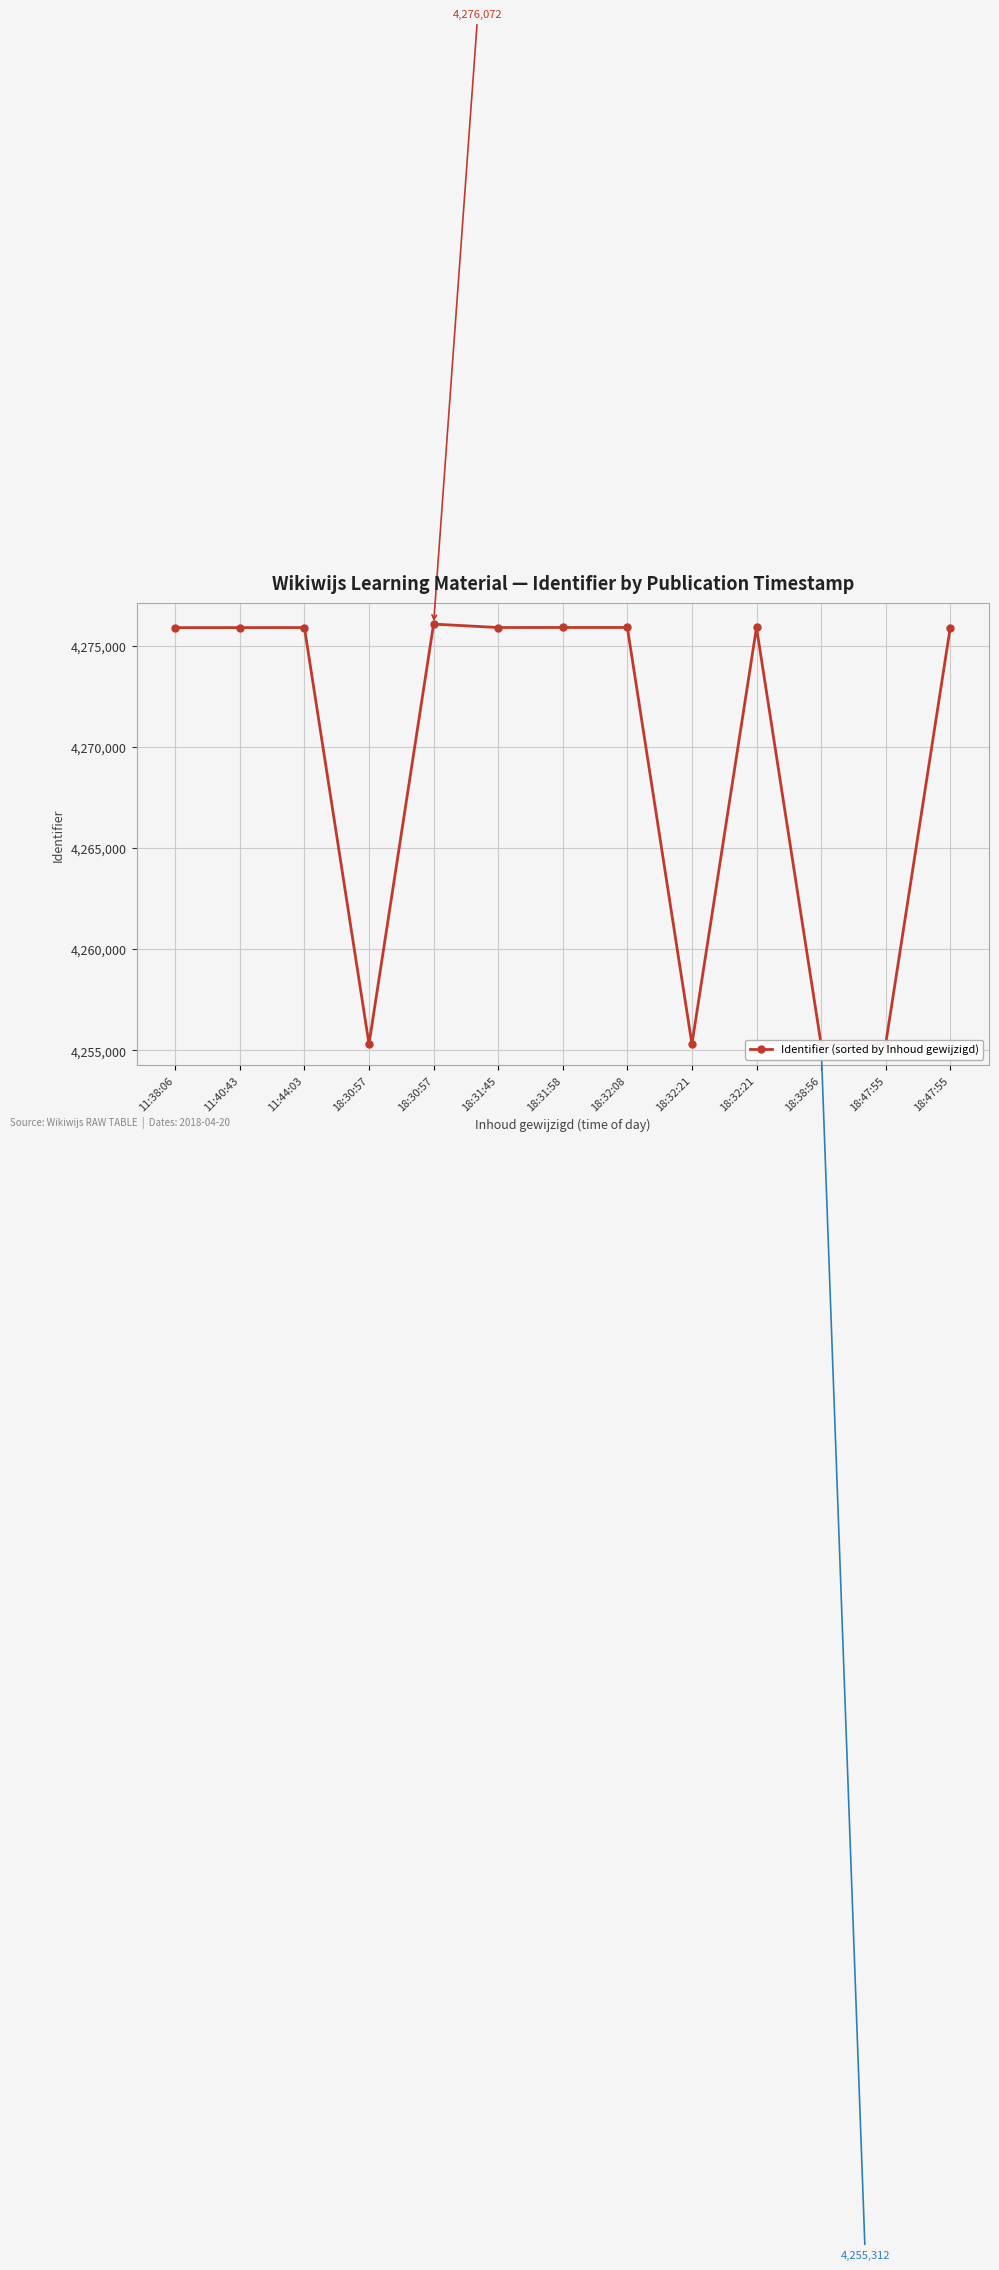

True or false: the data shows 4275902 at 18:47:55.

True